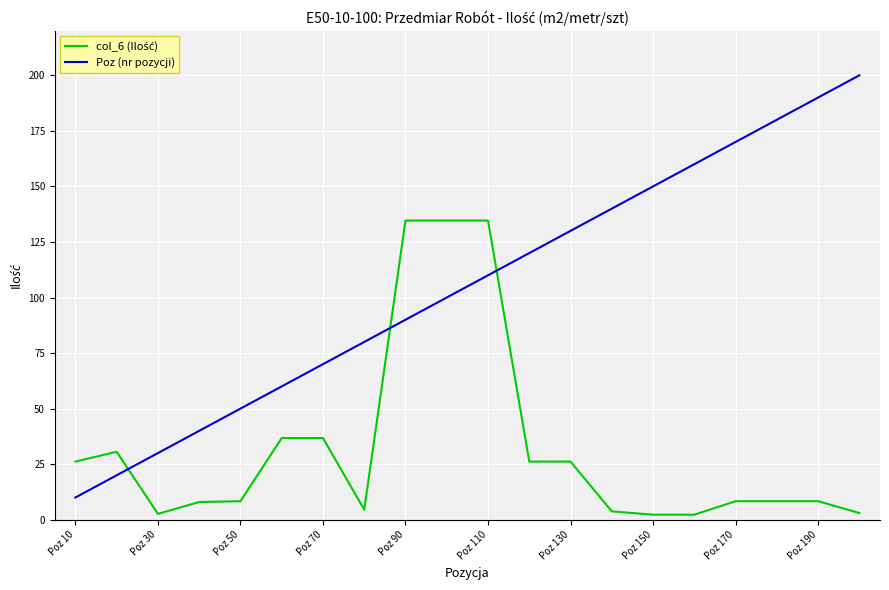

Which series has the largest total across all categories?

Poz (nr pozycji)